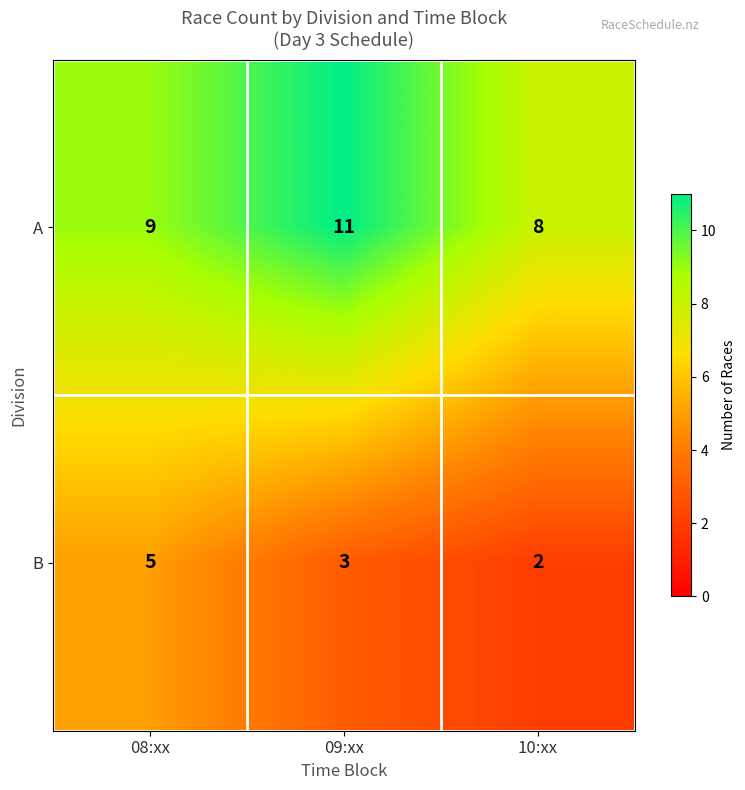

What is the difference between the highest and lowest values at 09:xx?

8